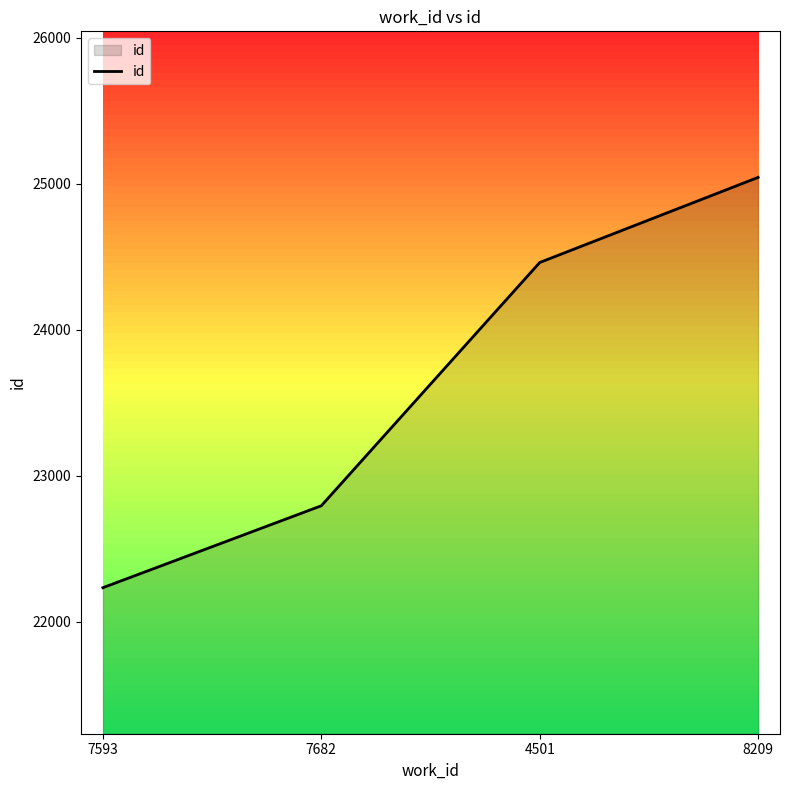

Which has a higher value, 8209 or 7682?

8209